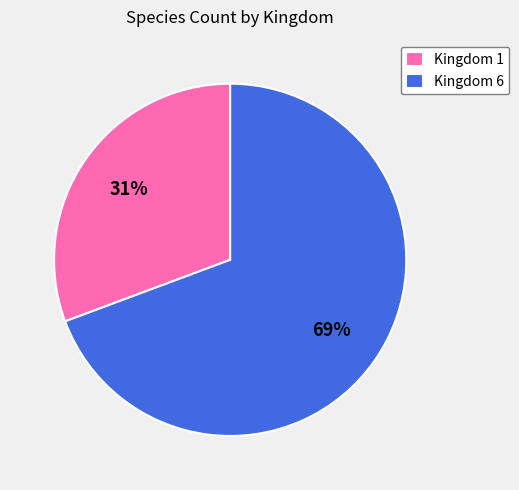

Is the sum of Kingdom 1 and Kingdom 6 greater than half?

Yes